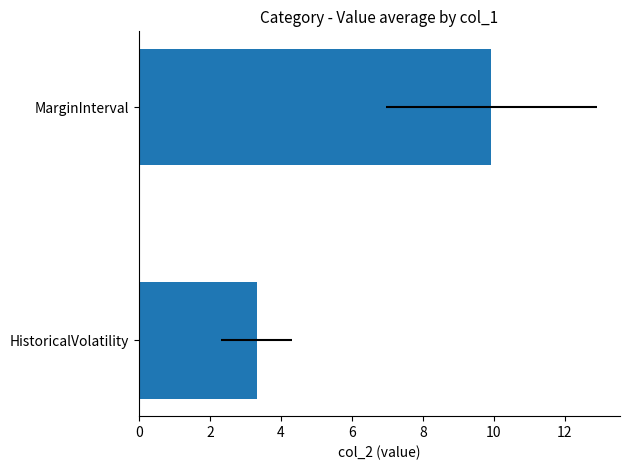

Are the bars grouped side by side (vs. stacked)?

No